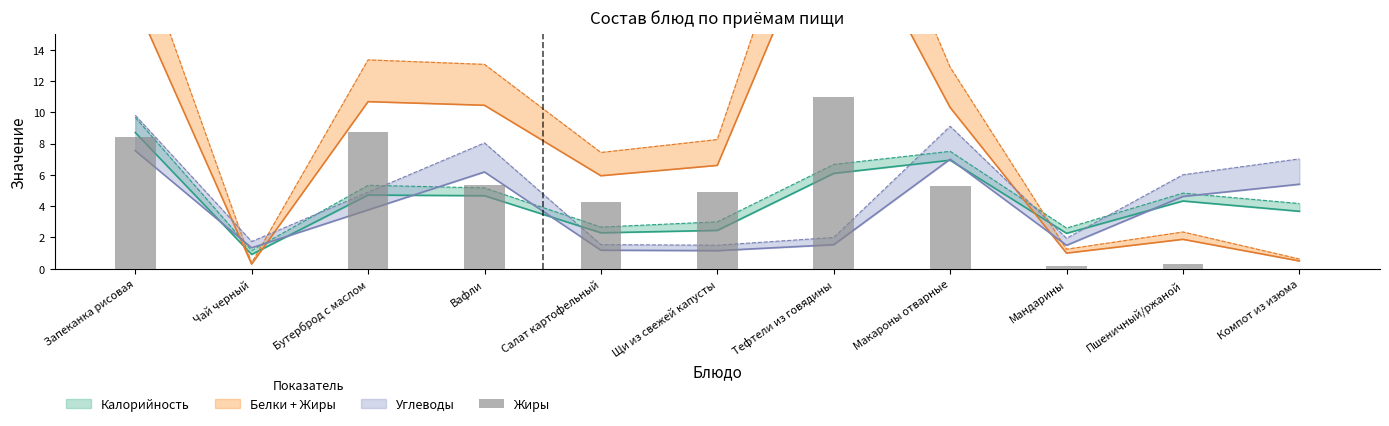

How many bars are there in total?

11